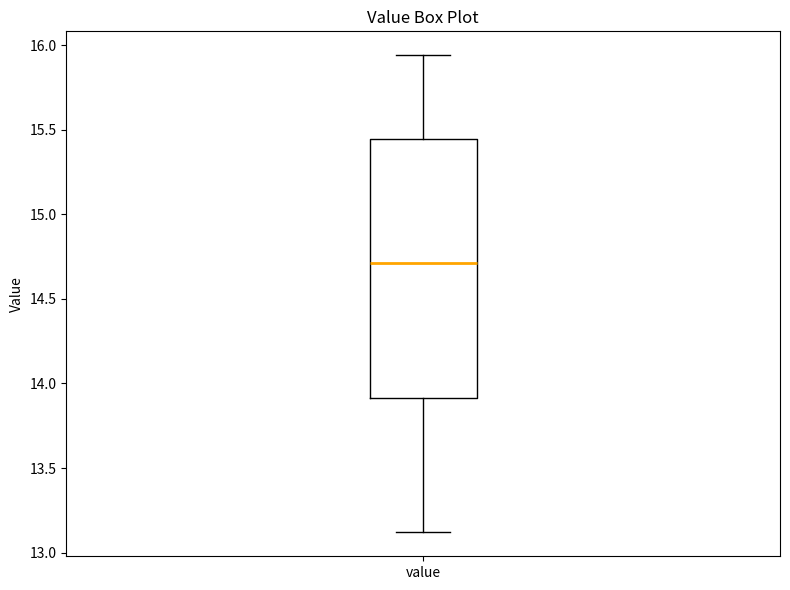

Read this box plot against the y-axis: the position of the median line, the range covered by the box, and the ends of both whiskers. The values are not printed on the chart, so give them approximately, as read against the axis.

median 14.70, box 13.90 to 15.45, whiskers 13.10 to 15.95